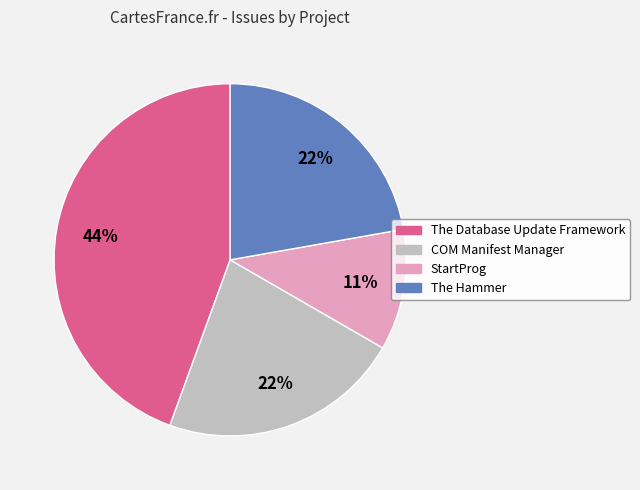

To the nearest percent, what is the average slice percentage?

25%